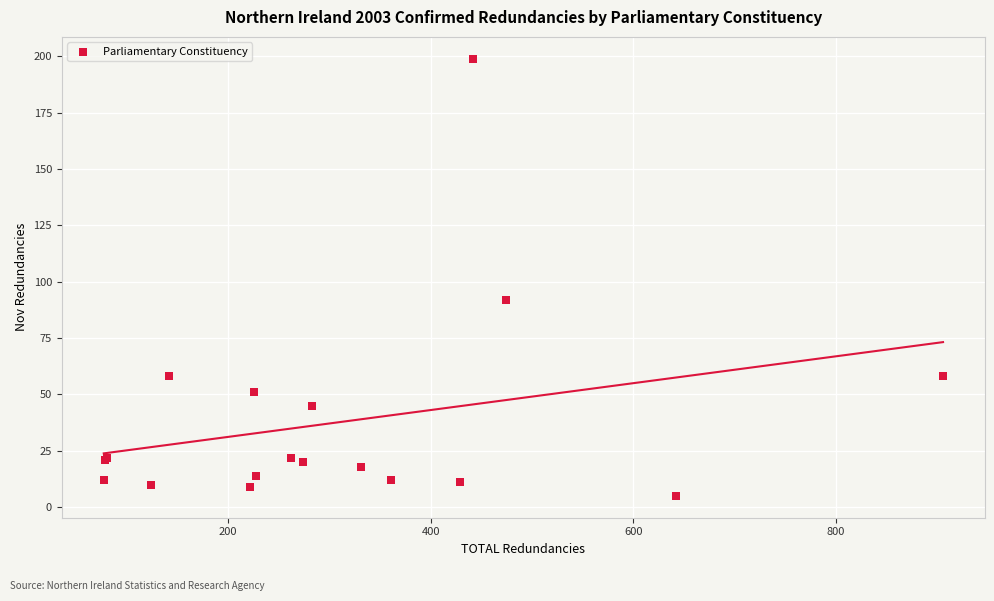

What Y value in the scatter plot is closest to 102?

92